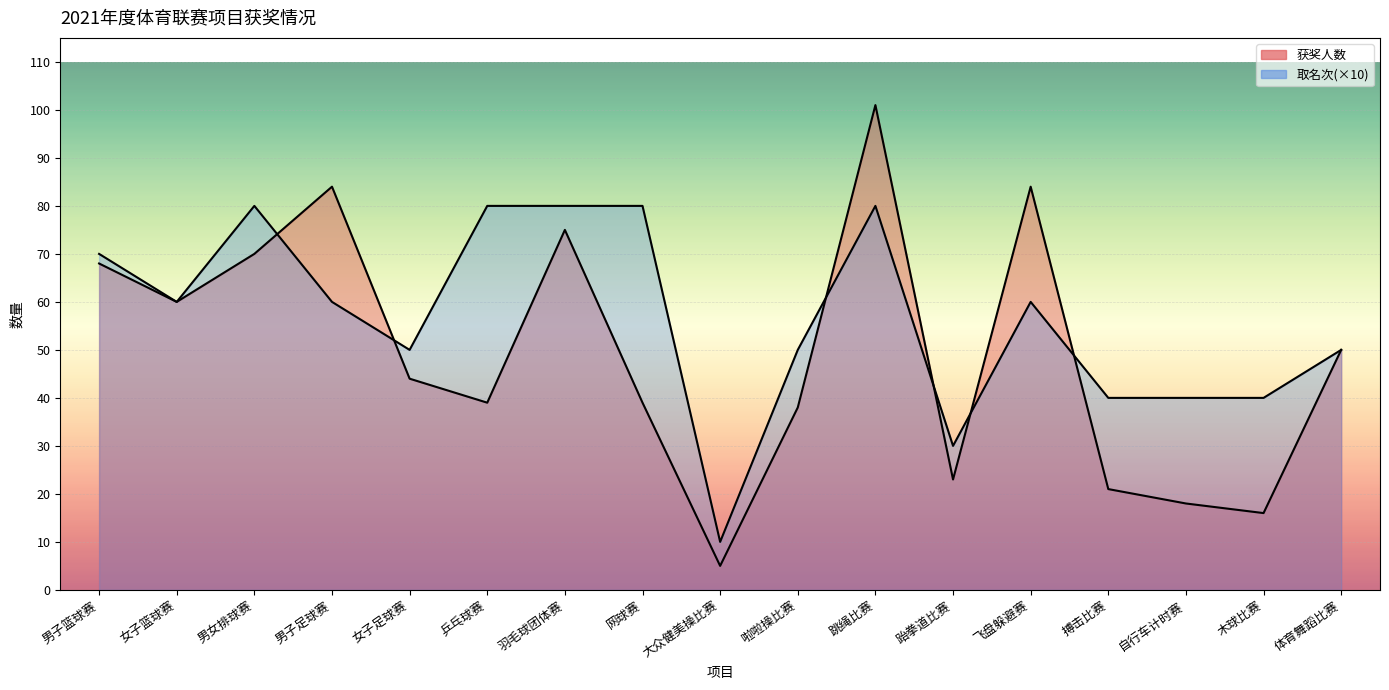

Reading right to left, extract all data points from this chart.

获奖人数: 体育舞蹈比赛=50	木球比赛=16	自行车计时赛=18	搏击比赛=21	飞盘躲避赛=84	跆拳道比赛=23	跳绳比赛=101	啦啦操比赛=38	大众健美操比赛=5	网球赛=39	羽毛球团体赛=75	乒乓球赛=39	女子足球赛=44	男子足球赛=84	男女排球赛=70	女子篮球赛=60	男子篮球赛=68
取名次(×10): 体育舞蹈比赛=50	木球比赛=40	自行车计时赛=40	搏击比赛=40	飞盘躲避赛=60	跆拳道比赛=30	跳绳比赛=80	啦啦操比赛=50	大众健美操比赛=10	网球赛=80	羽毛球团体赛=80	乒乓球赛=80	女子足球赛=50	男子足球赛=60	男女排球赛=80	女子篮球赛=60	男子篮球赛=70